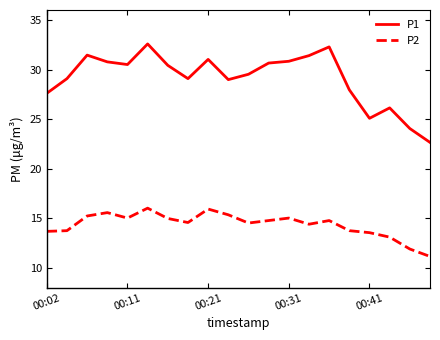

Which series has the largest total across all categories?

P1